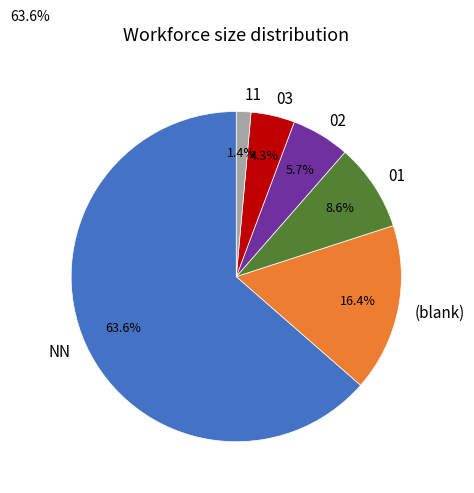

Rank the categories by value from highest to lowest.

NN, (blank), 01, 02, 03, 11